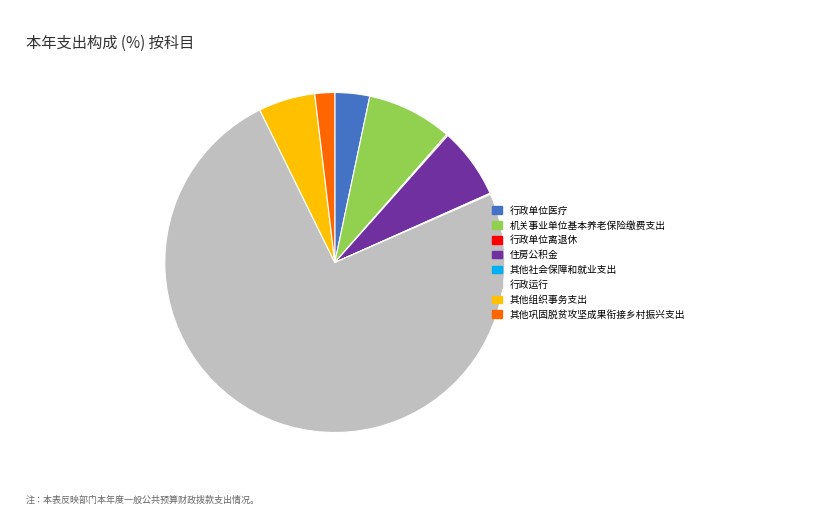

The 住房公积金 slice represents 7% of the pie. True or false?

True